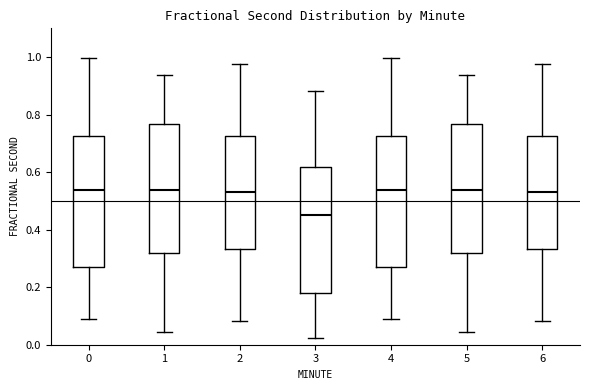

Where is the lower edge of the box at x = 5 on the y-axis? The values are not printed on the chart, so give them approximately, as read against the axis.

0.32